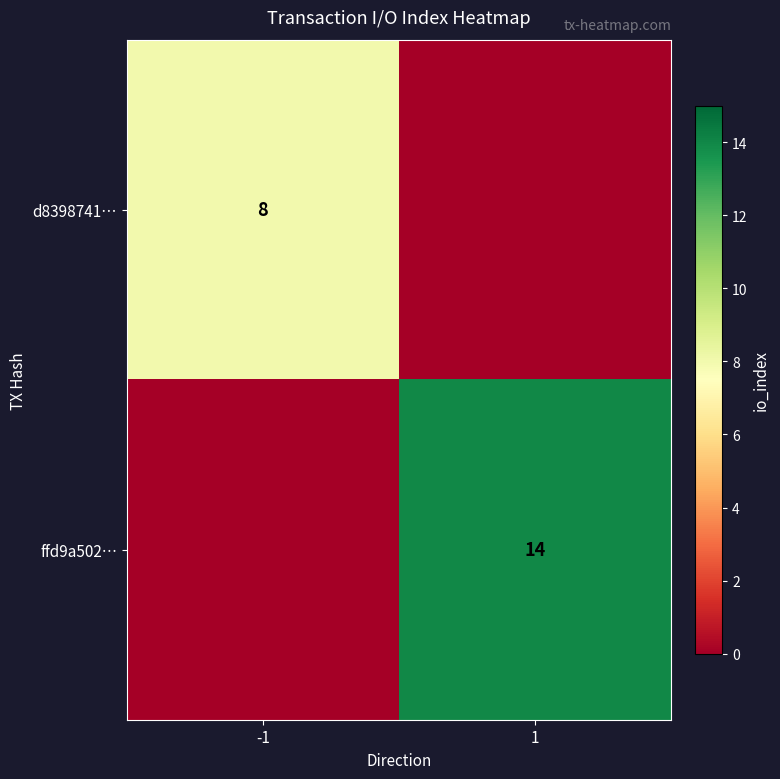

At which category is the sum across all series the highest?

1